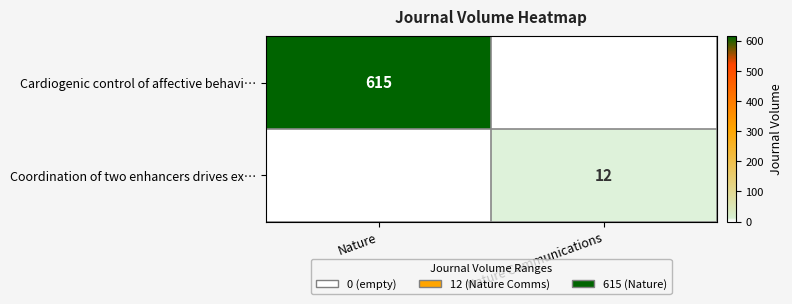

The value of Coordination of two enhancers drives ex… at Nature Communications is 12. True or false?

True